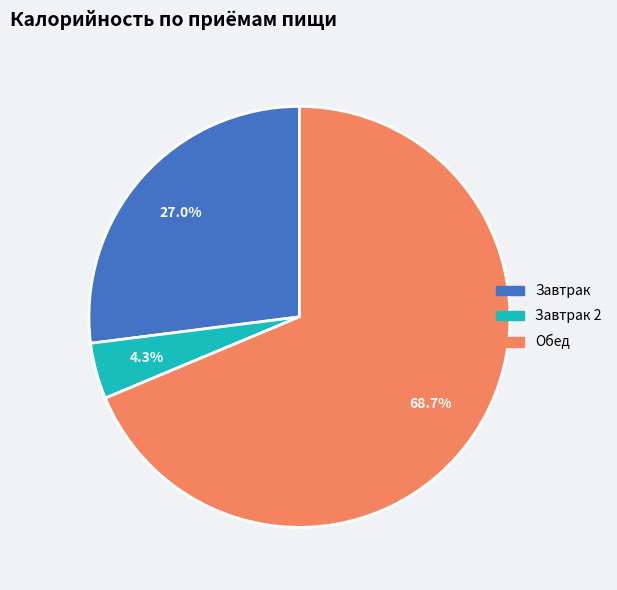

Is there any slice that represents more than half of the pie?

Yes